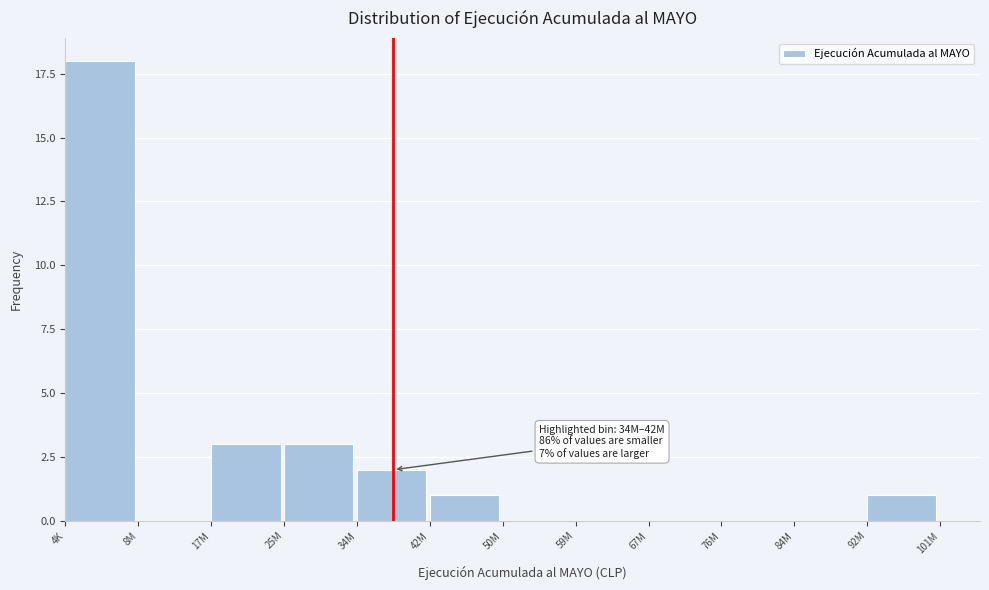

Reading right to left, list all the values displayed in this chart.

92M=1	84M=0	76M=0	67M=0	59M=0	50M=0	42M=1	34M=2	25M=3	17M=3	8M=0	4K=18